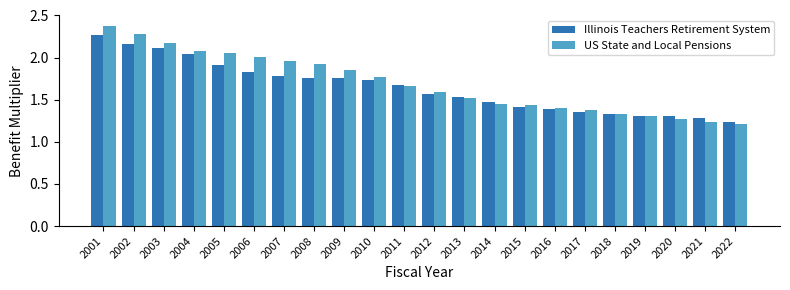

Which category has the highest value across all series?

2001